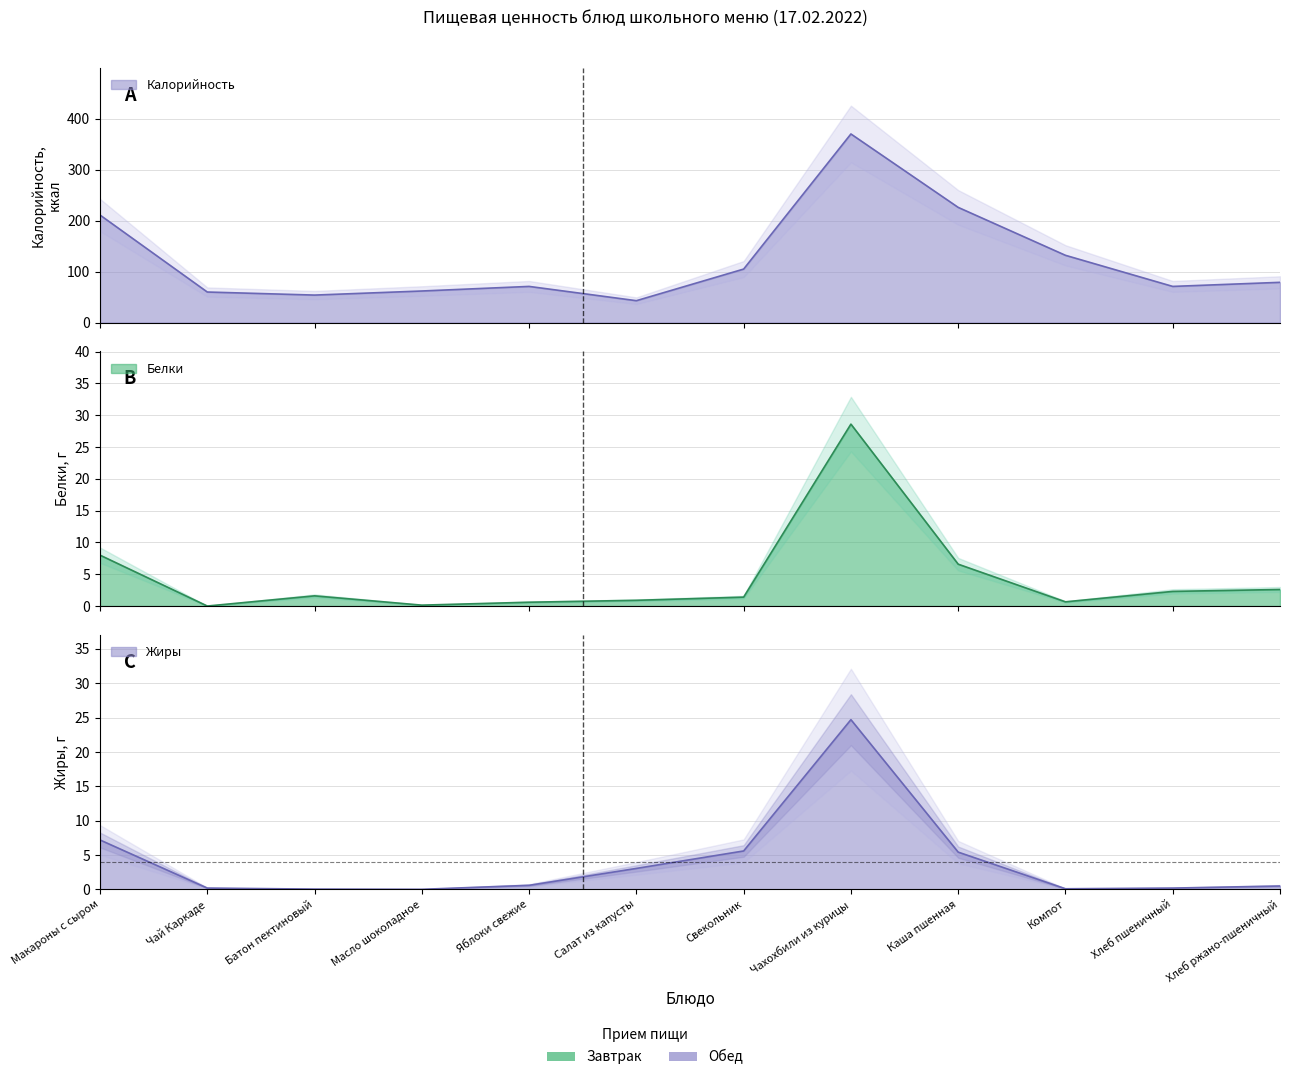

Where does the Калорийность series first go above 79?

Макароны с сыром